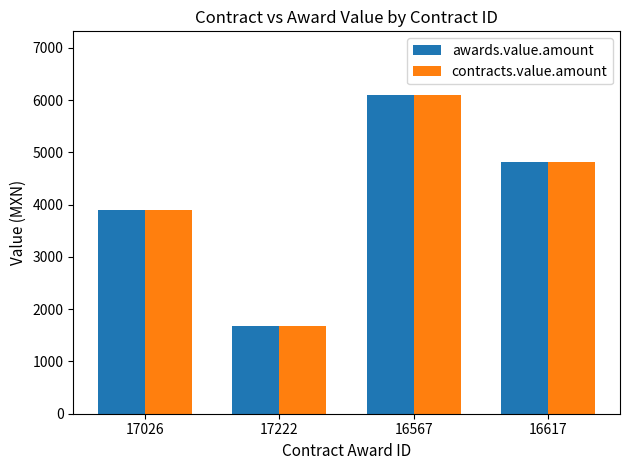

Is the value of contracts.value.amount at 16567 greater than the value of awards.value.amount at 17222?

Yes